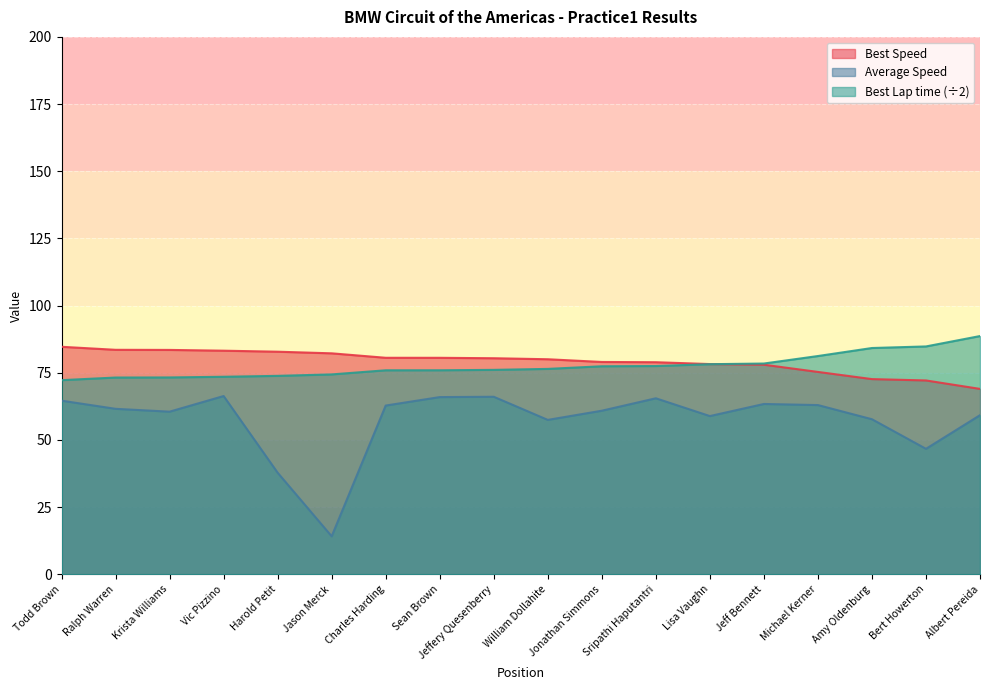

What is the approximate value of Best Lap time at Albert Pereida?

88.7